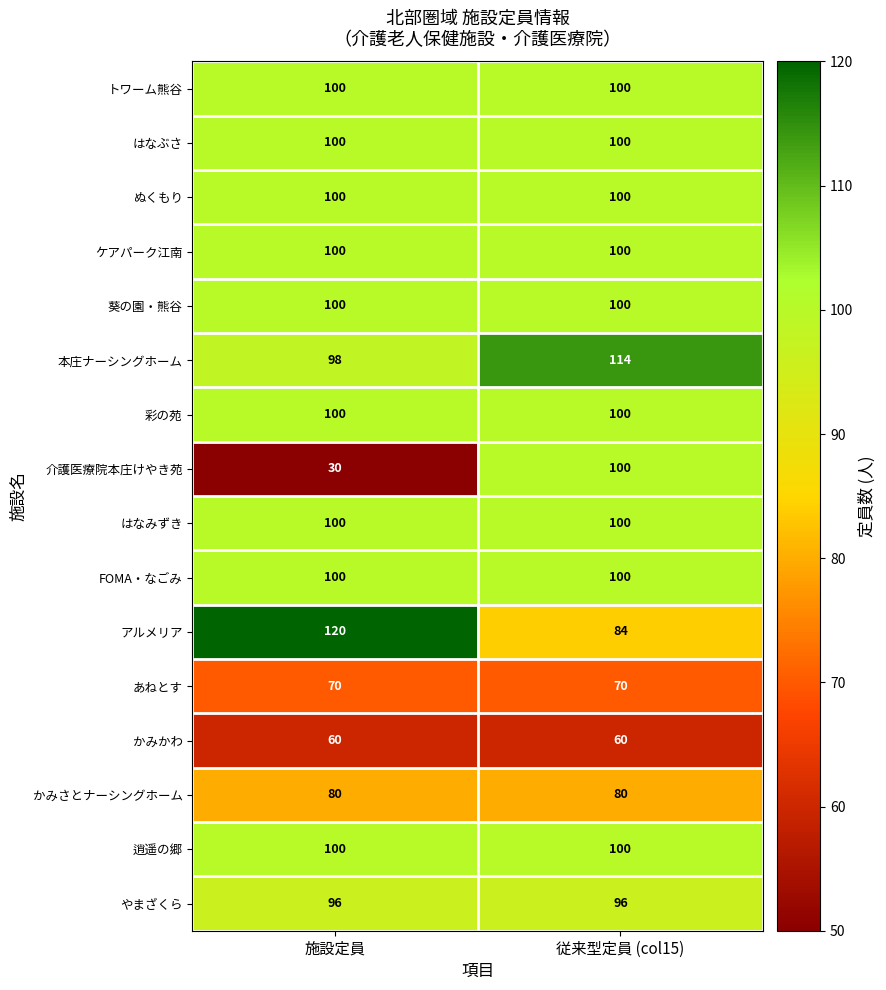

What is the average value of the アルメリア series?

102